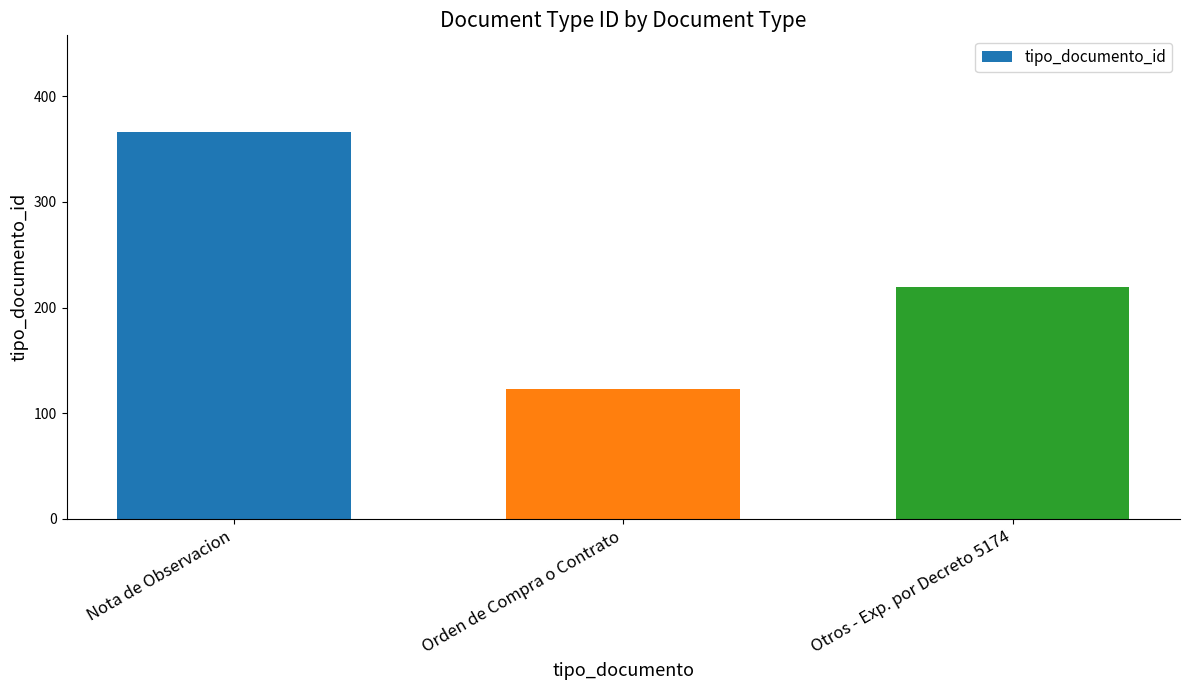

How many bars are there in total?

3